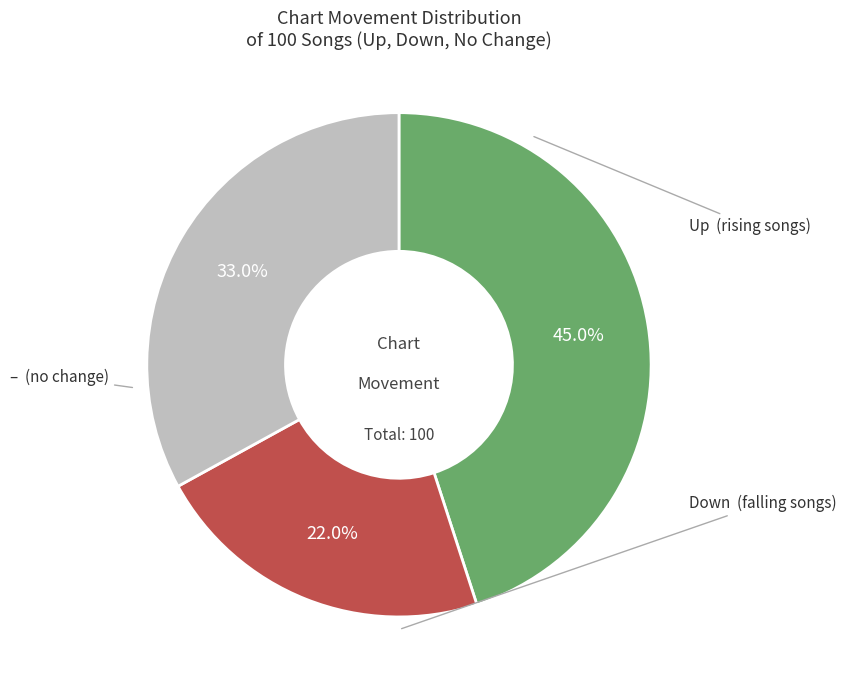

Does any single category account for the majority?

No